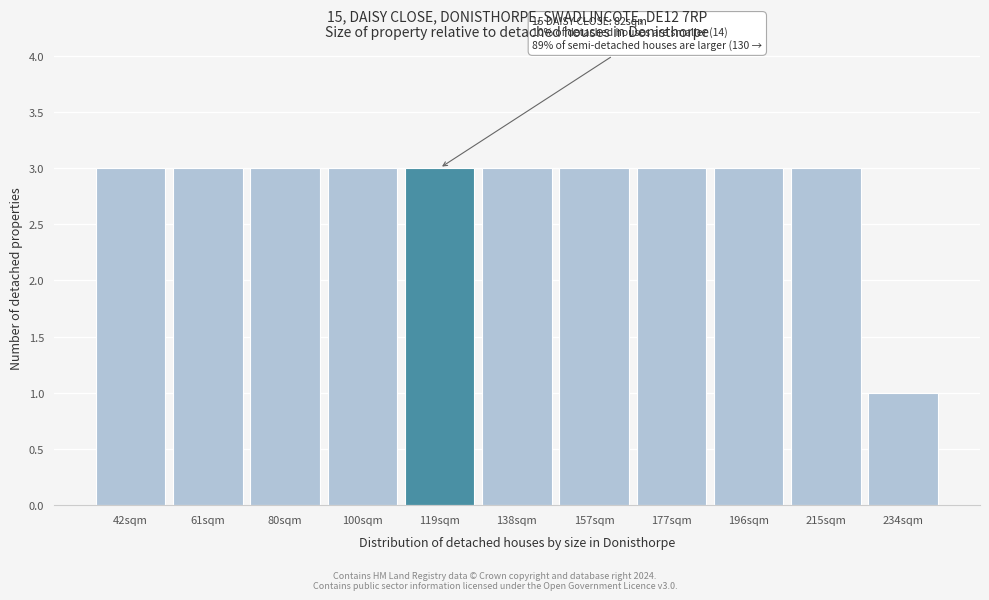

Reading right to left, list all the values displayed in this chart.

1	3	3	3	3	3	3	3	3	3	3